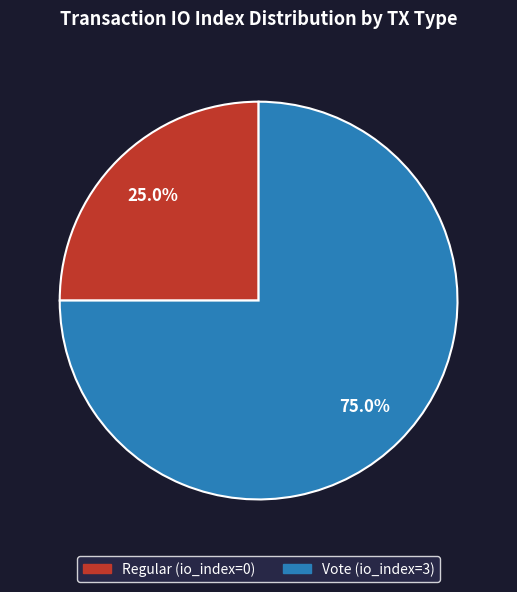

To the nearest percent, what percentage of the pie is Vote (io_index=3)?

75%